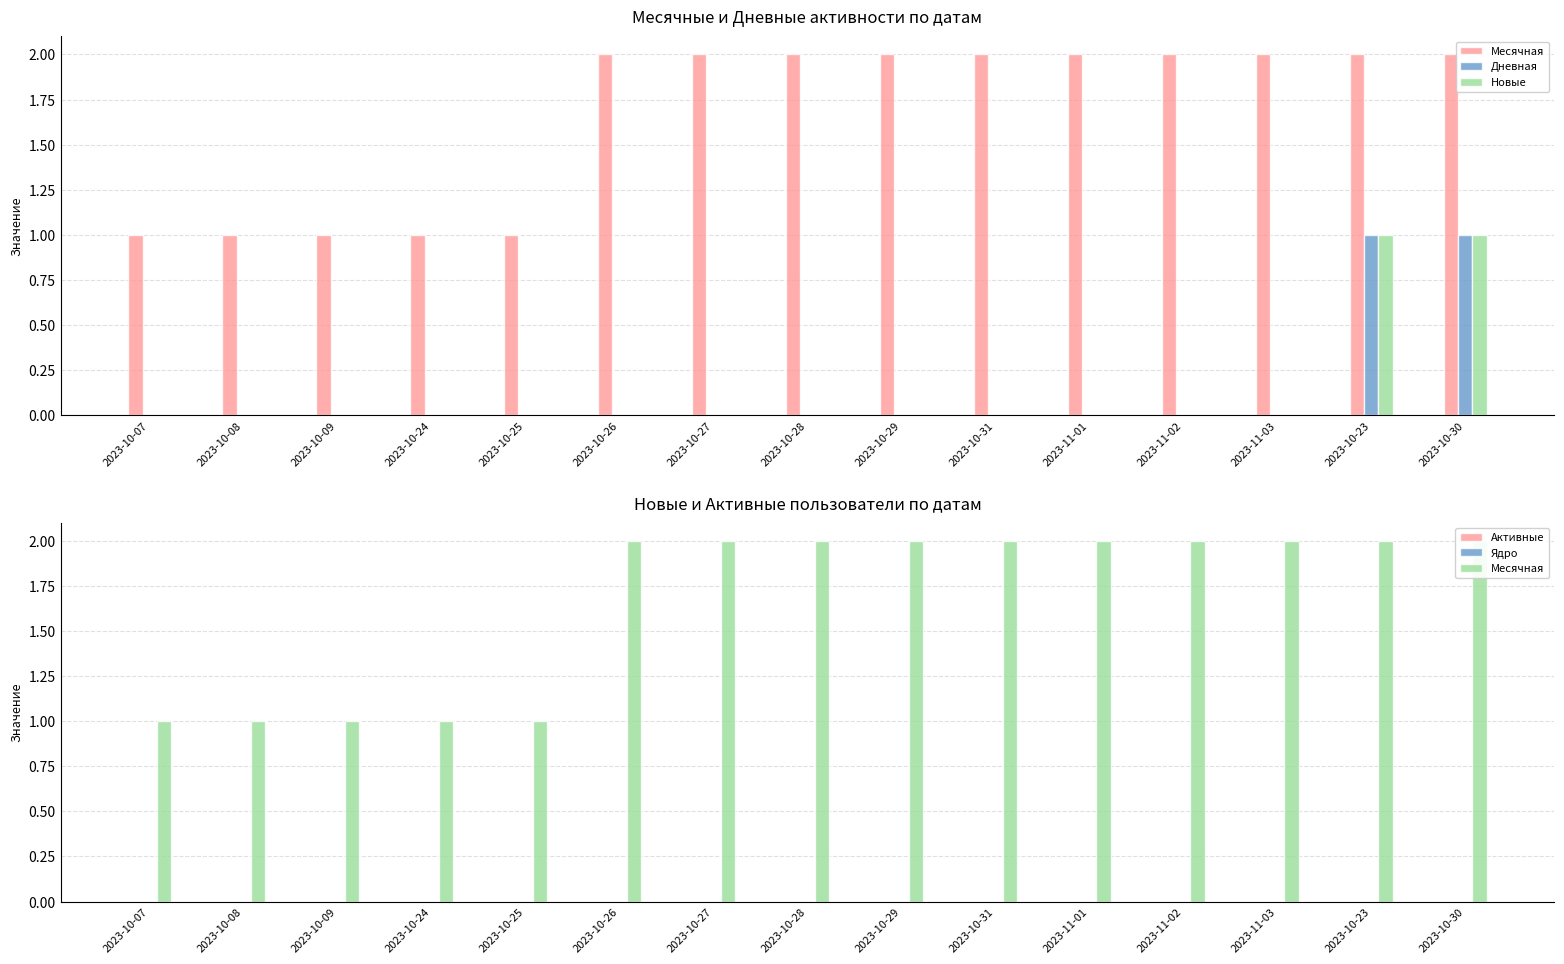

What is the label of the 12th bar from the left?

2023-11-02